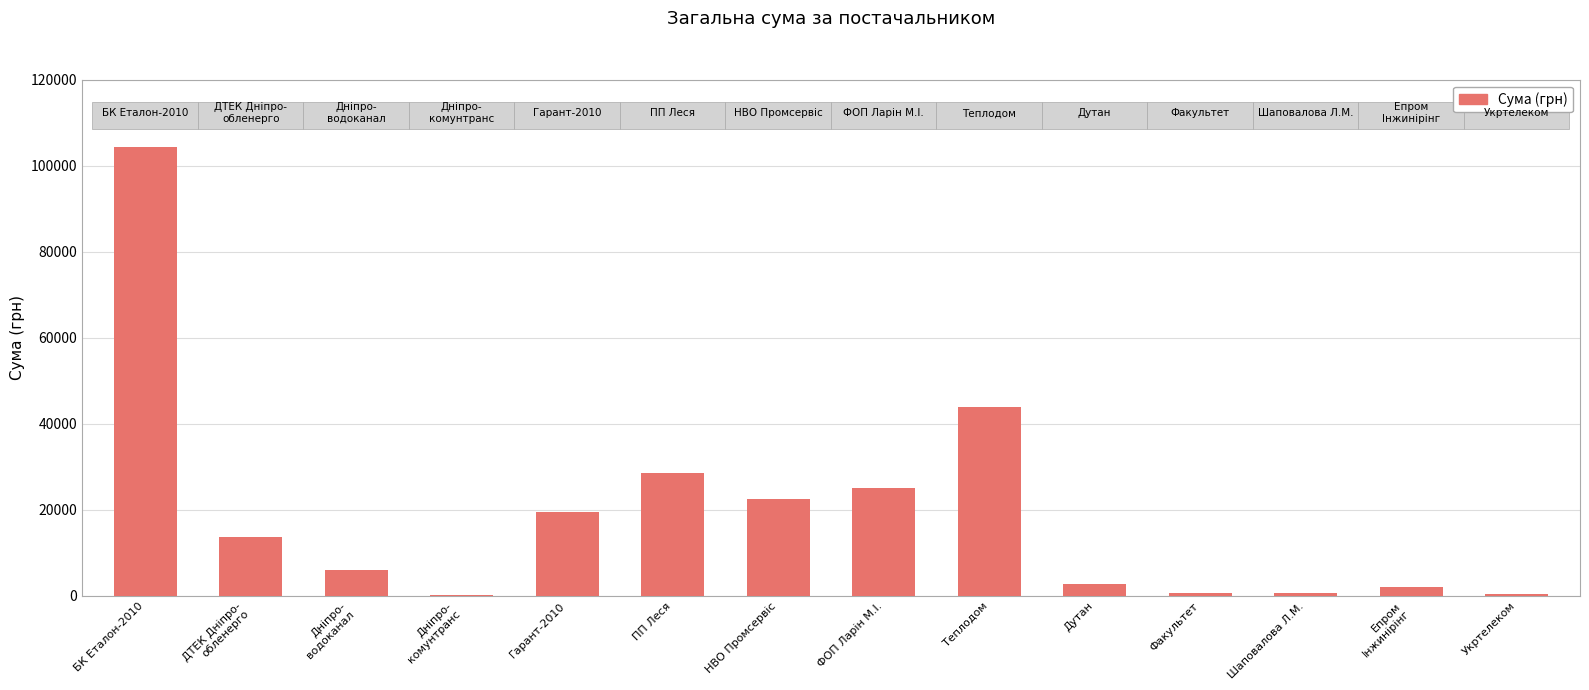

Between ФОП Ларін М.І. and БК Еталон-2010, which is larger?

БК Еталон-2010